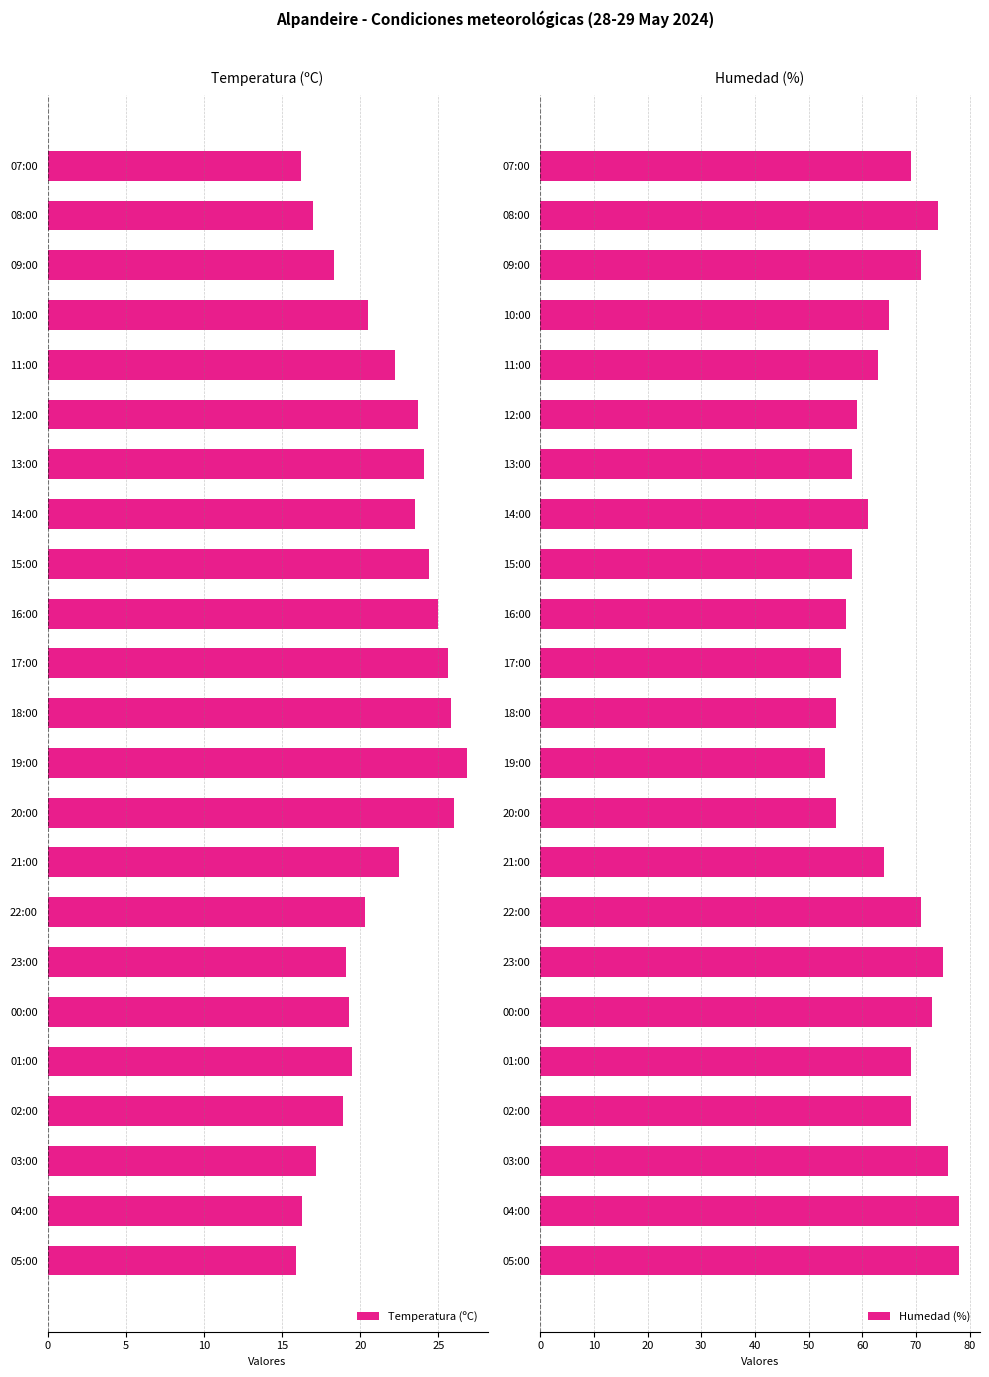

What is the maximum value shown in the chart?

78.0